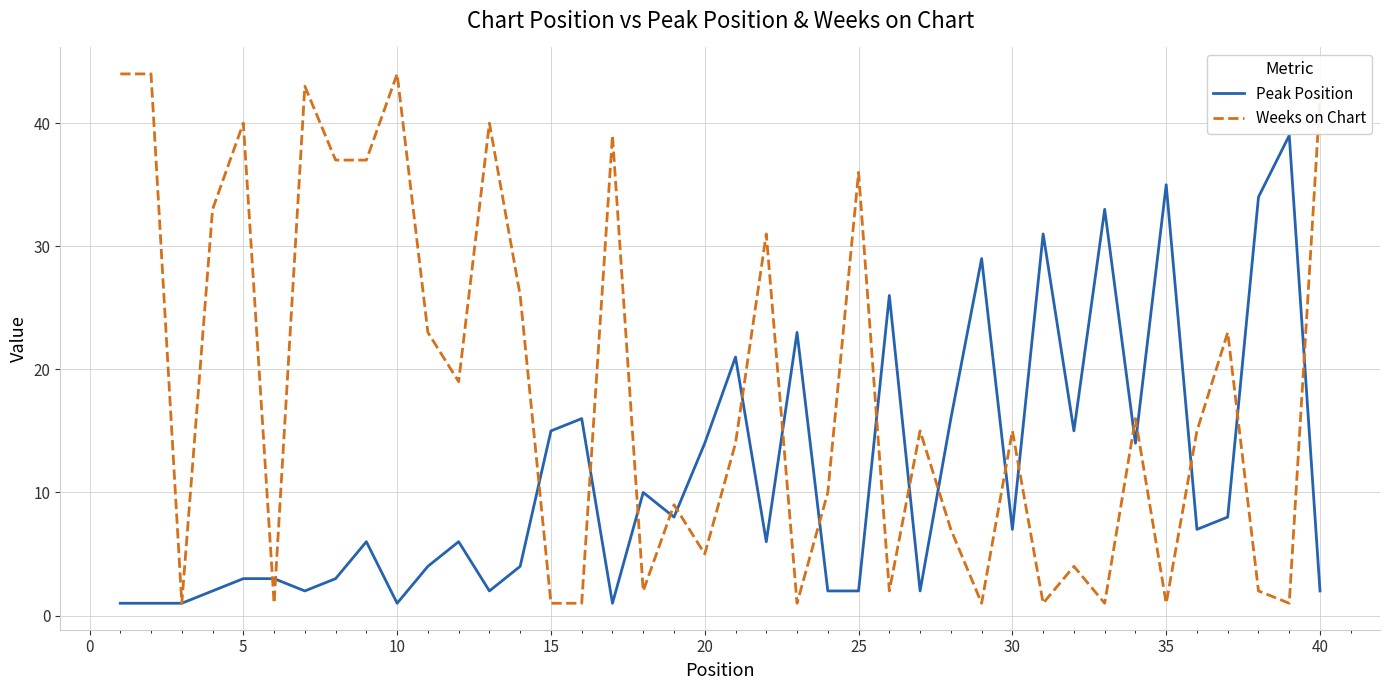

What is the highest value of the Weeks on Chart series?

44